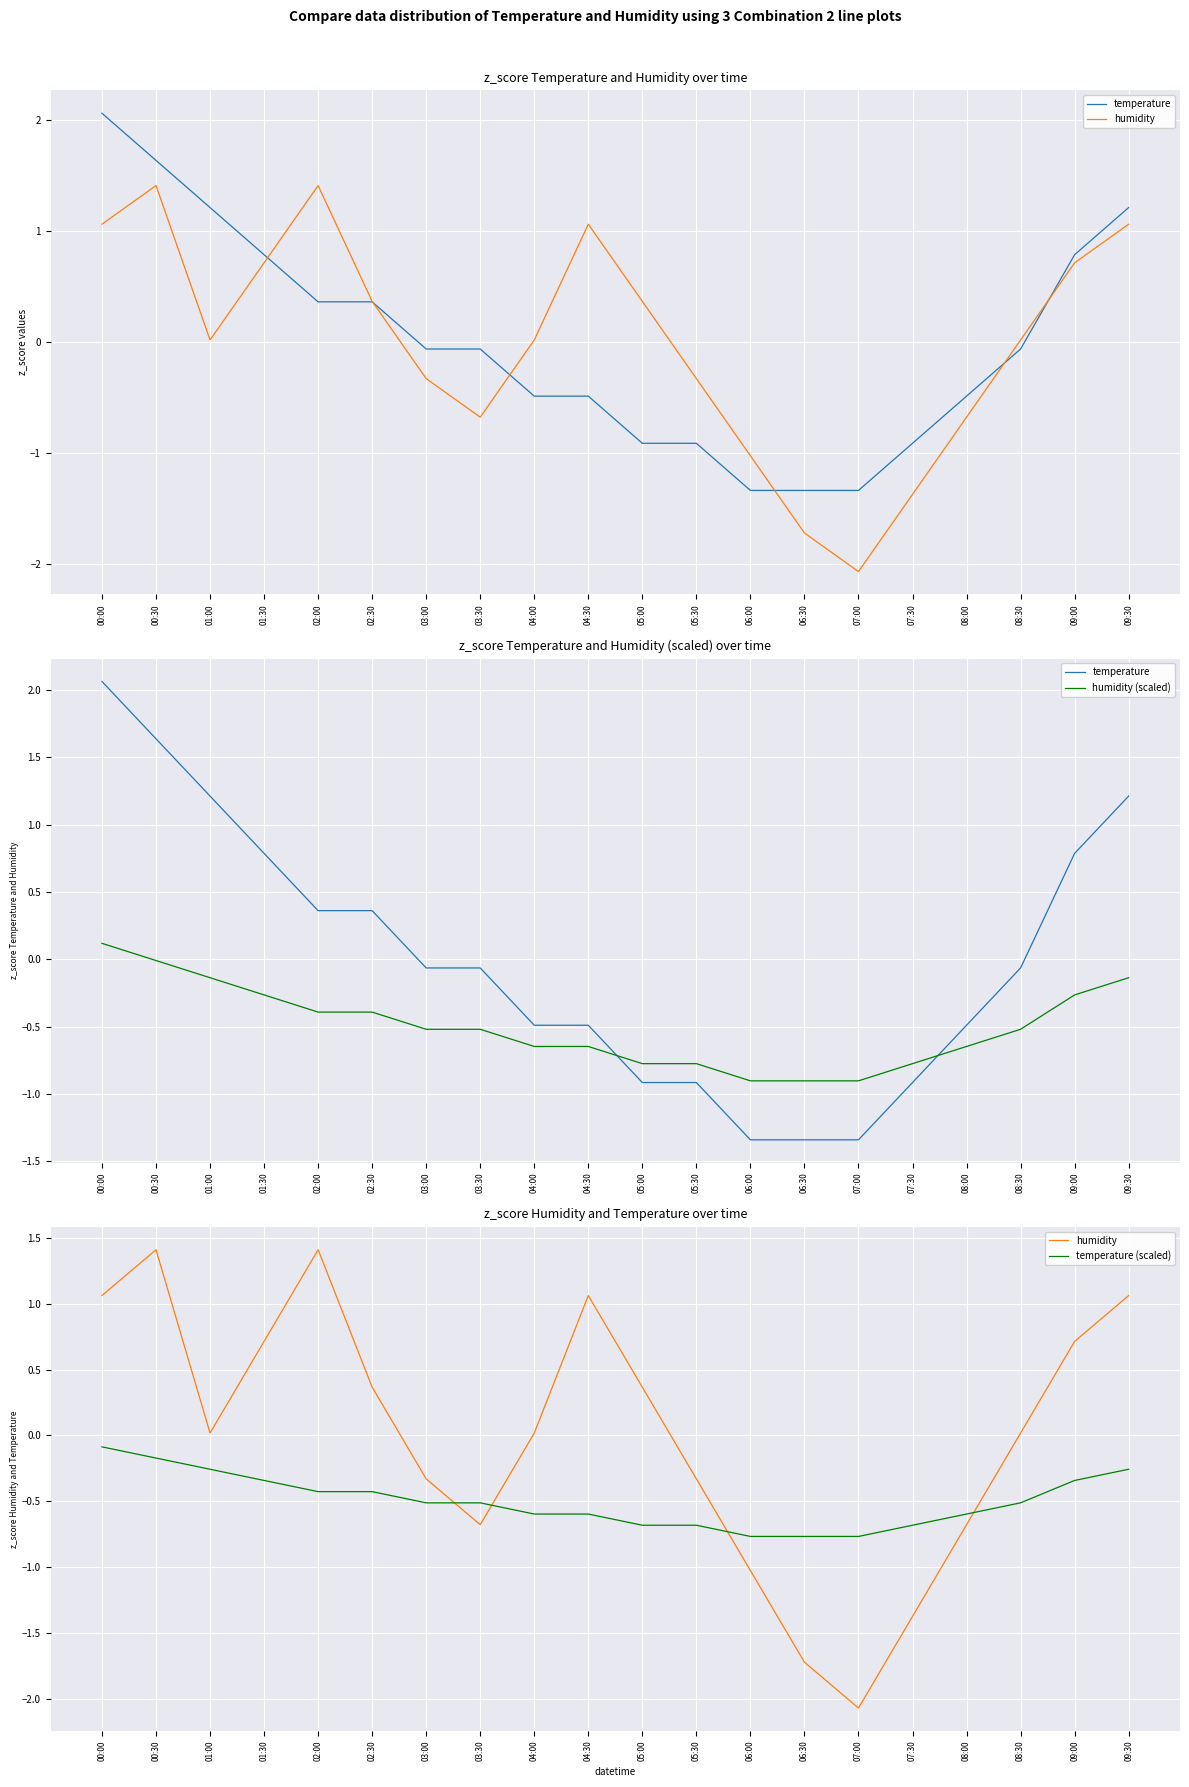

What is the difference between the maximum and minimum values in the temperature series?

3.4